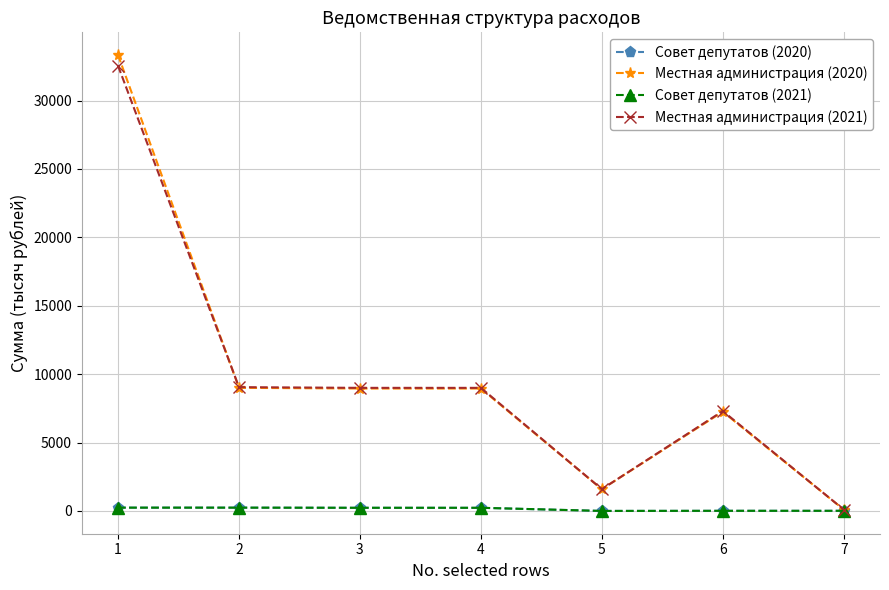

Which category has the lowest value in the Местная администрация (2021) series?

7